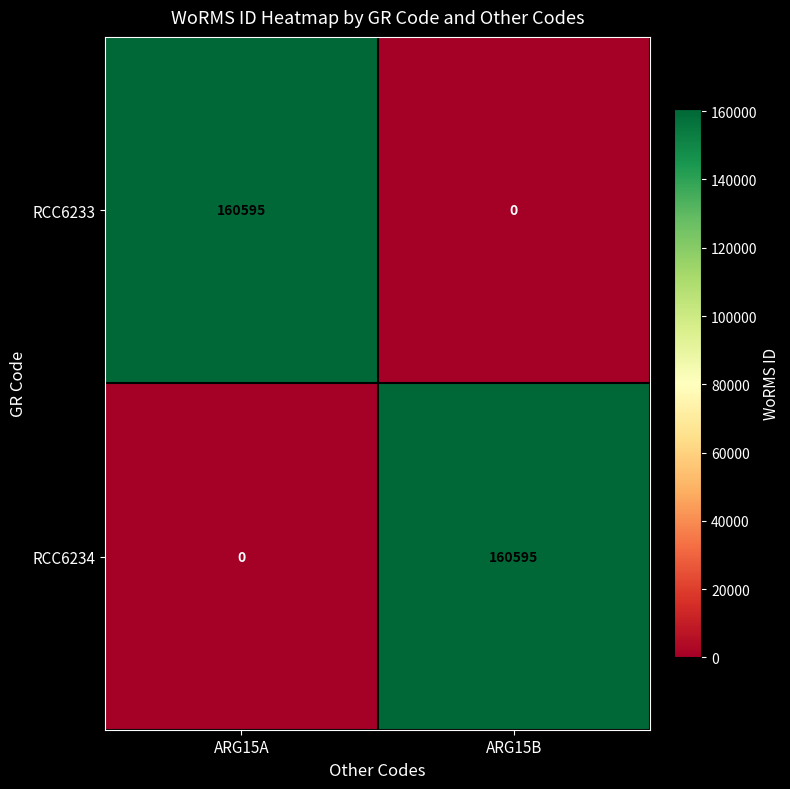

At which label does RCC6233 reach its peak?

ARG15A